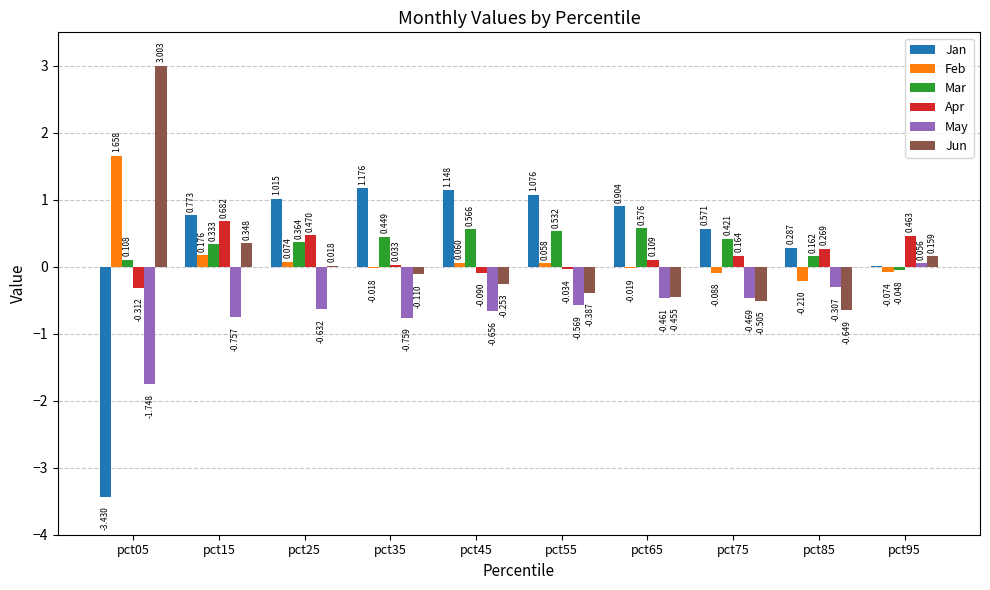

Is the value of Feb at pct85 greater than the value of Jun at pct85?

Yes